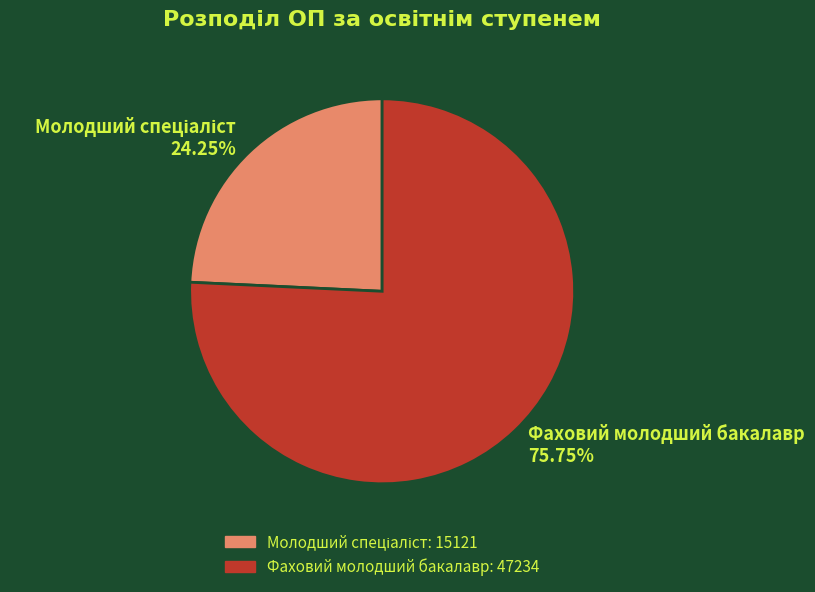

How many segments does this pie chart have?

2